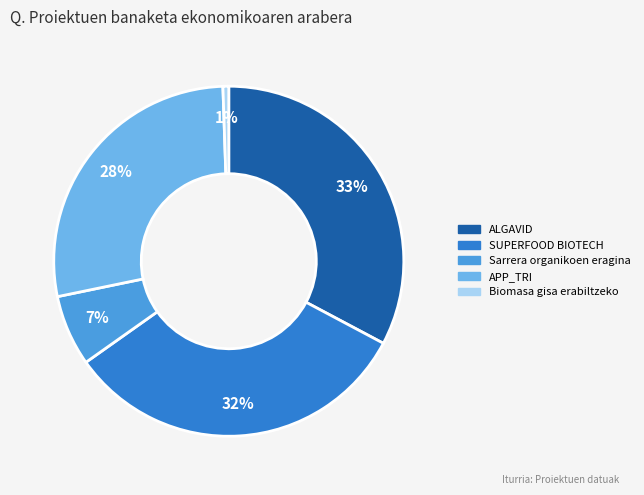

How many segments does this pie chart have?

5